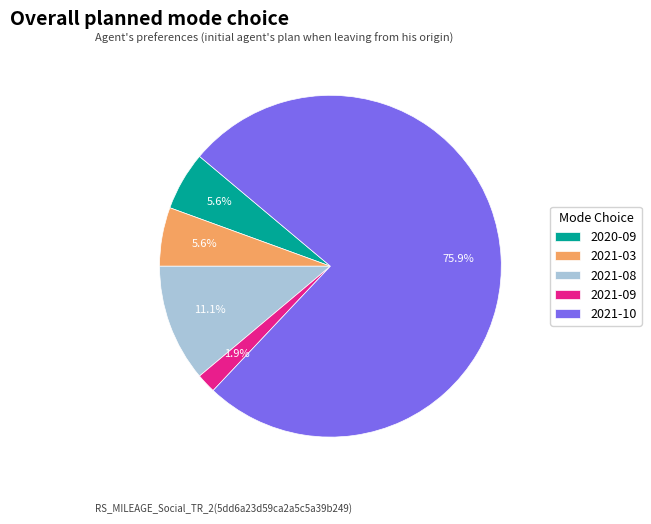

To the nearest percent, what portion does 2021-09 represent?

2%